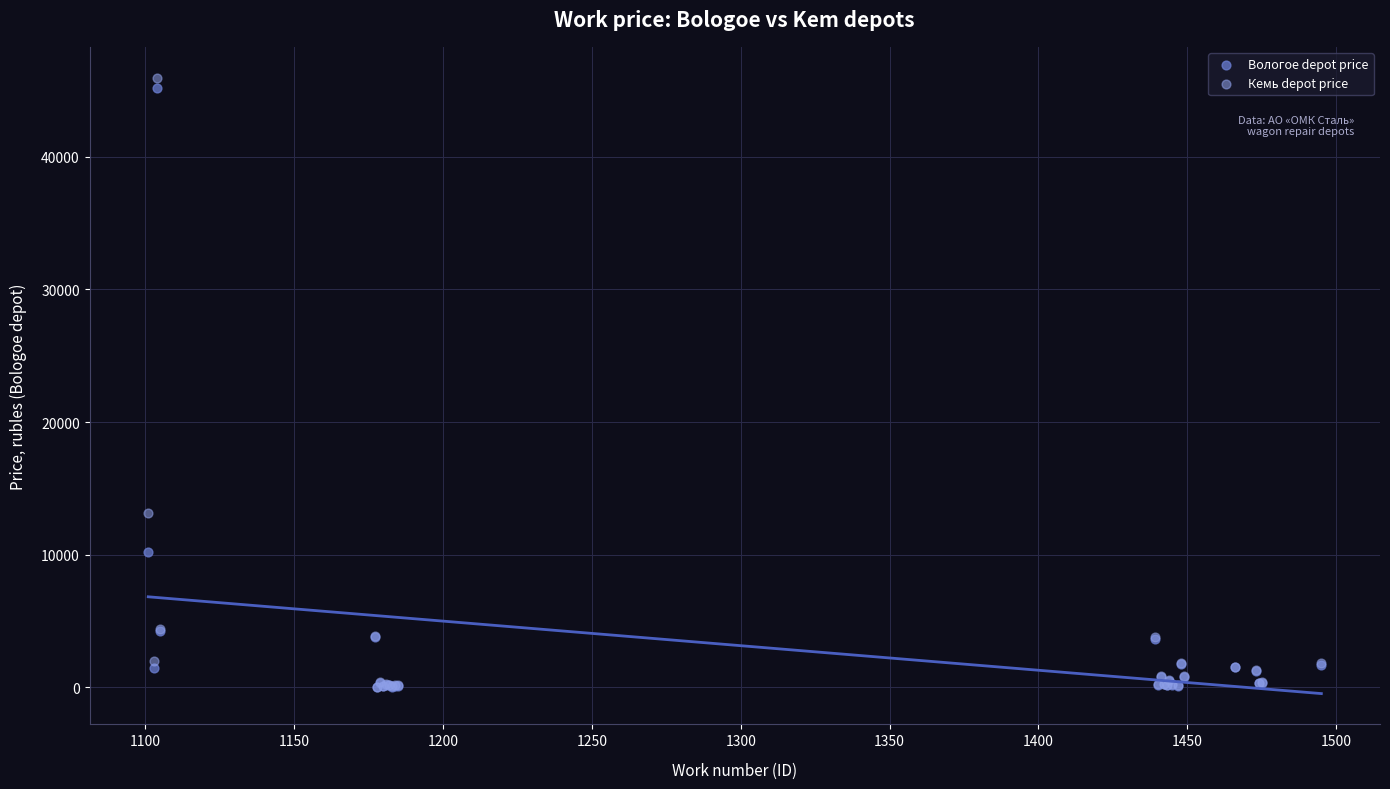

Across all series, what Y value is closest to 22998?

13130.5